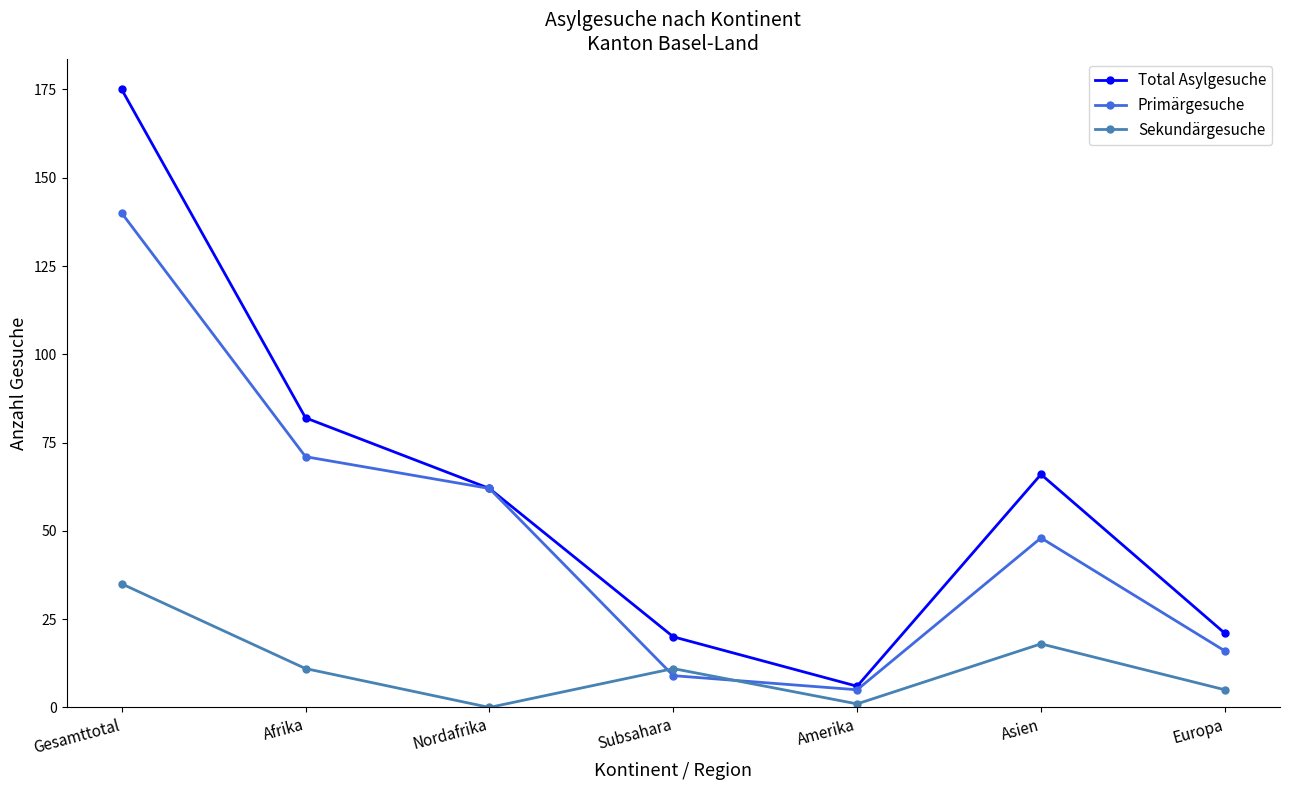

At which category is the sum across all series the highest?

Gesamttotal